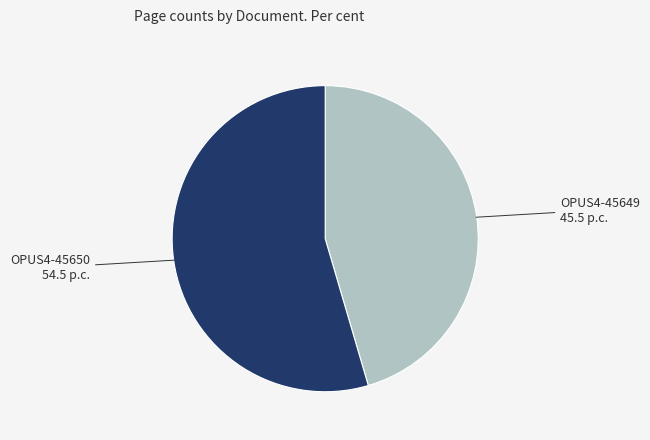

Do OPUS4-45650 and OPUS4-45649 together represent more than half of the pie?

Yes